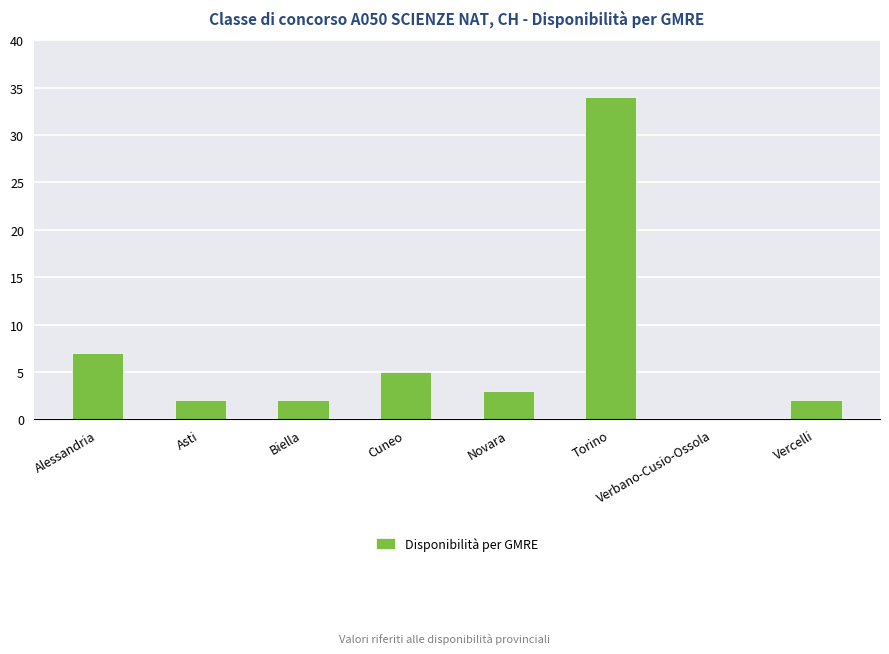

What is the ratio of the value at Cuneo to the value at Biella?

2.5